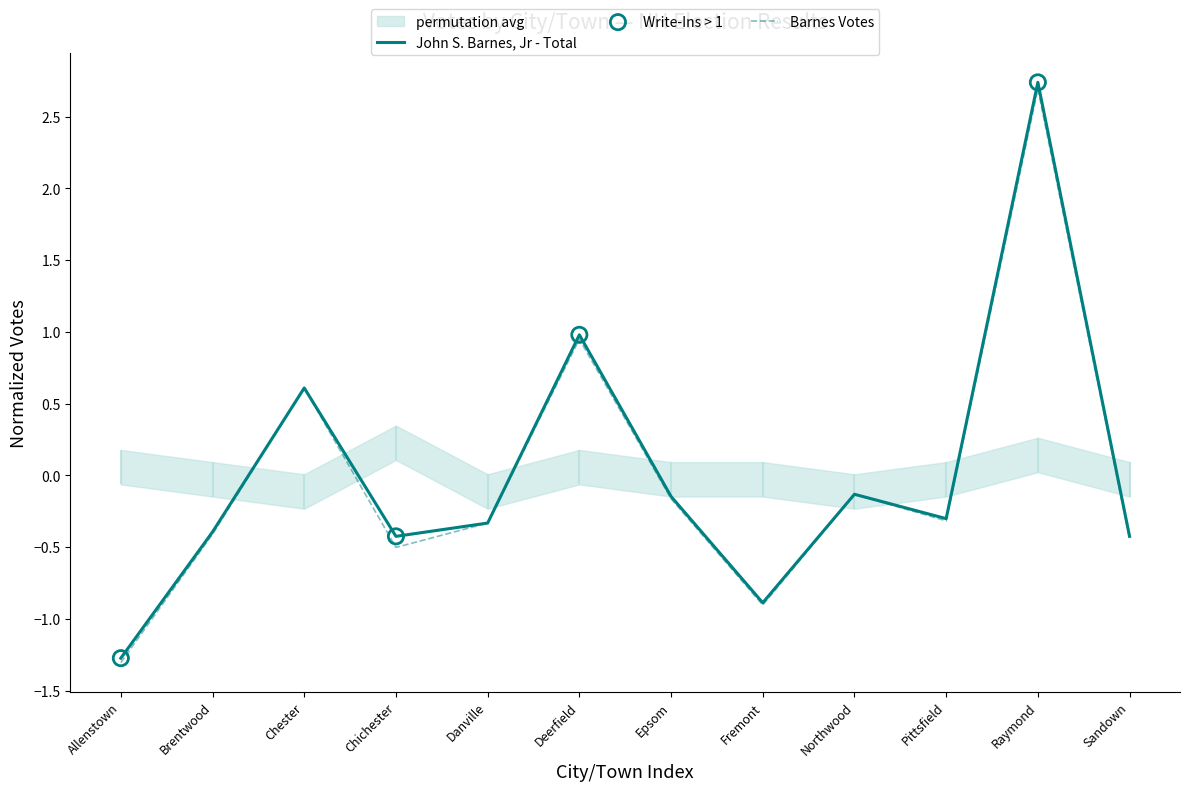

At which label does John S. Barnes, Jr - Total reach its peak?

Raymond